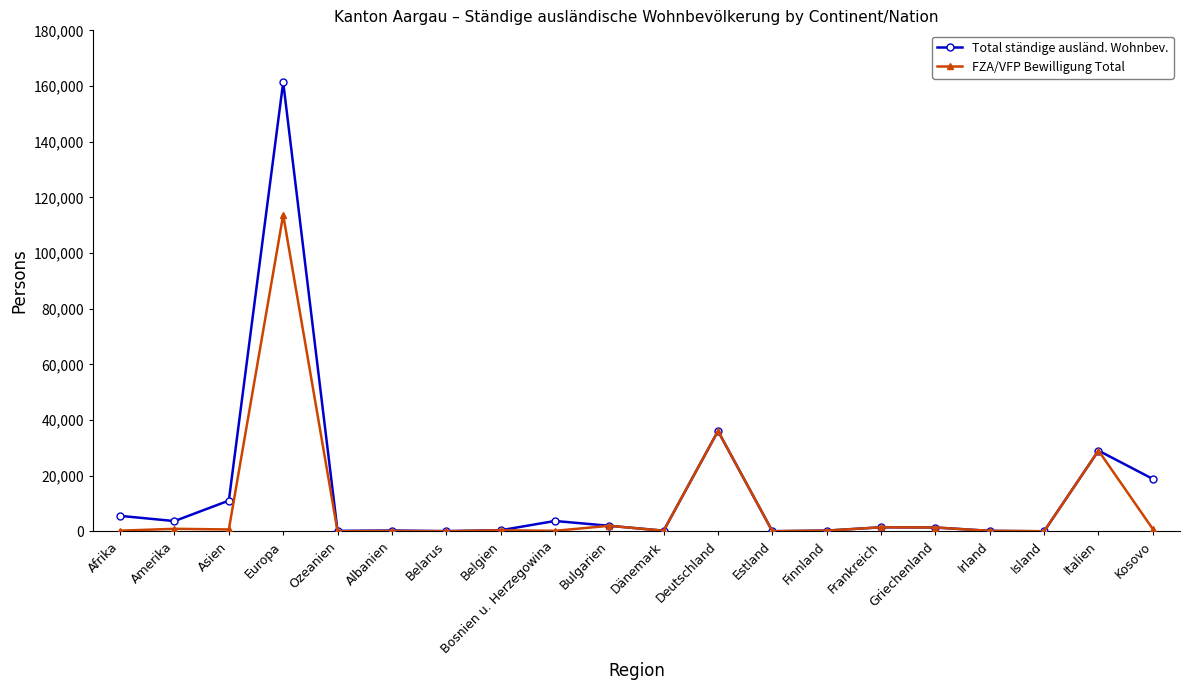

What are all the series names shown in the legend?

Total ständige ausländ. Wohnbev., FZA/VFP Bewilligung Total